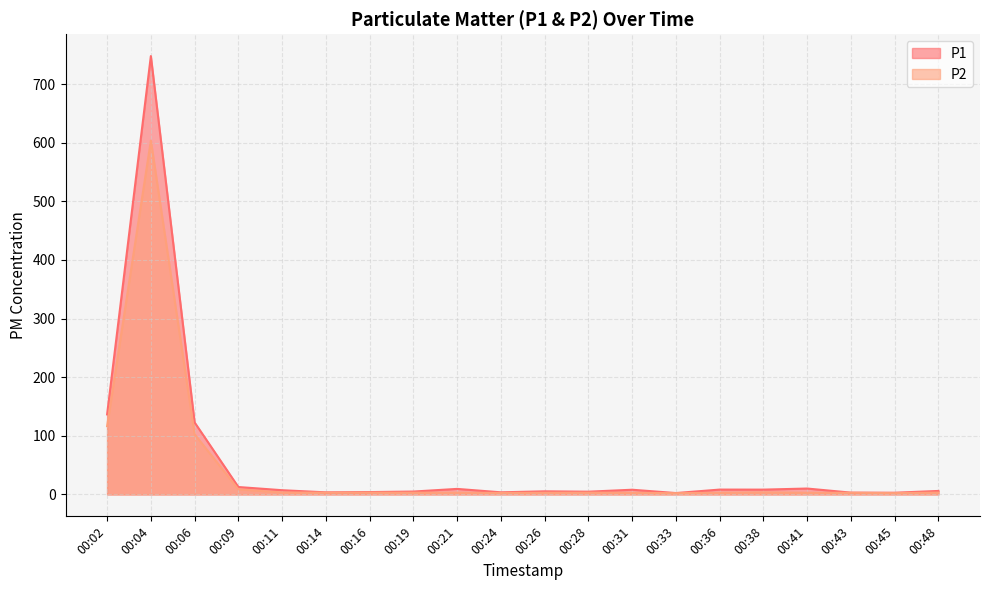

What is the lowest value of the P1 series?

2.4